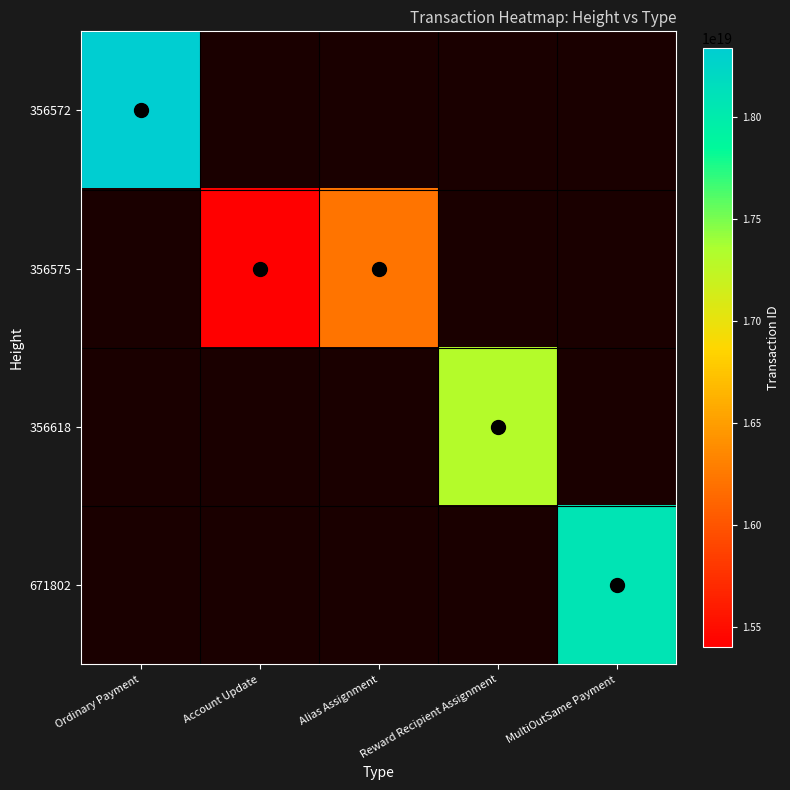

The value of 356618 at Reward Recipient Assignment is 17306237032680288256.0. True or false?

True